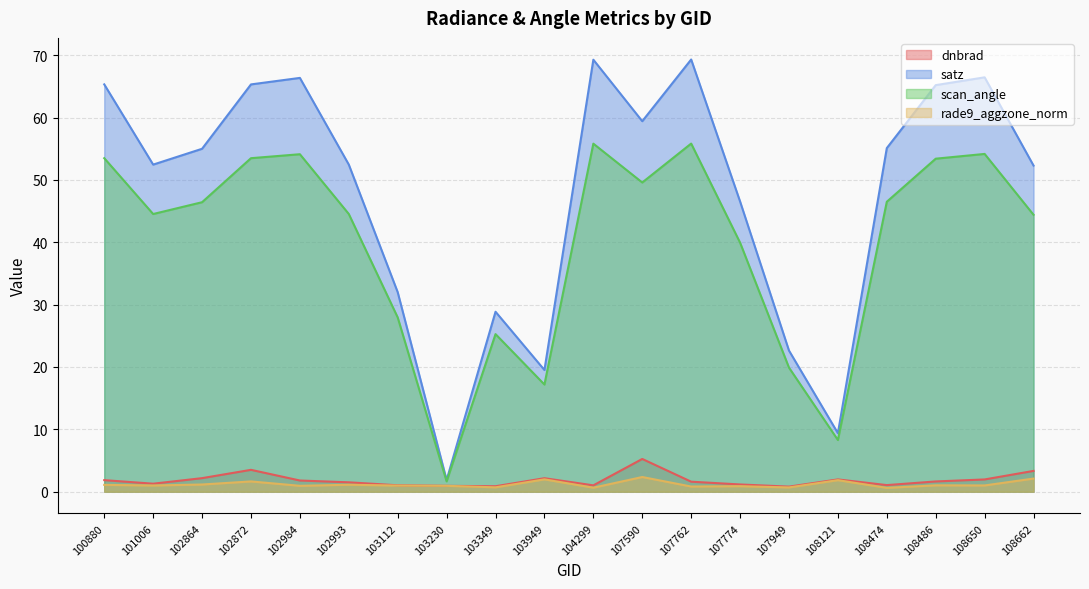

What is the minimum value shown in the chart?

0.6